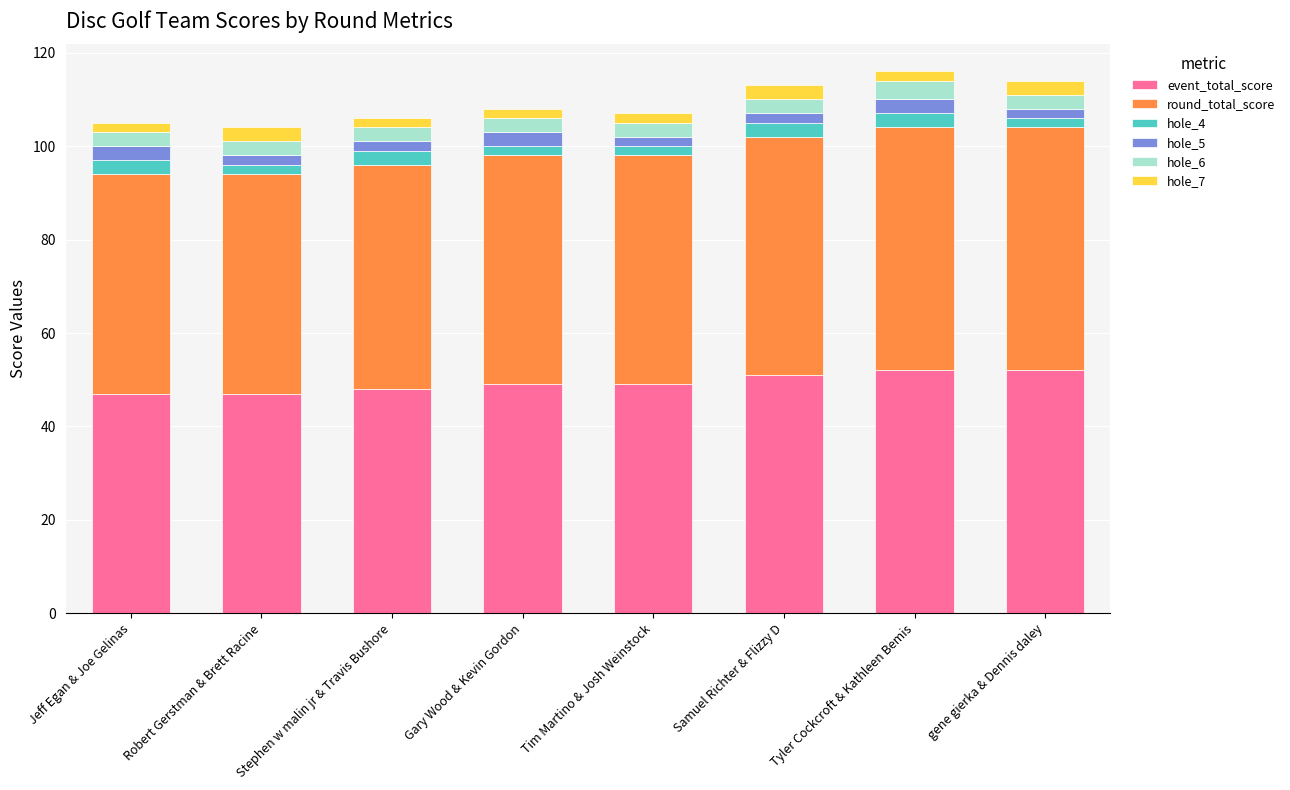

What is the lowest value of the event_total_score series?

47